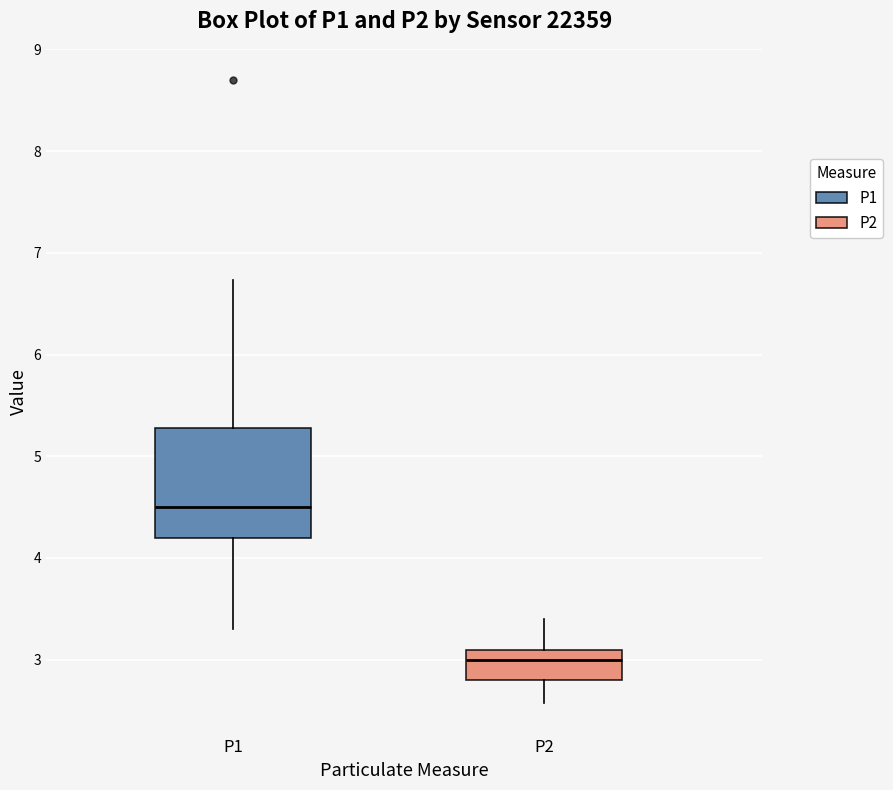

Where is the lower edge of the box for P1 on the y-axis? The values are not printed on the chart, so give them approximately, as read against the axis.

4.2